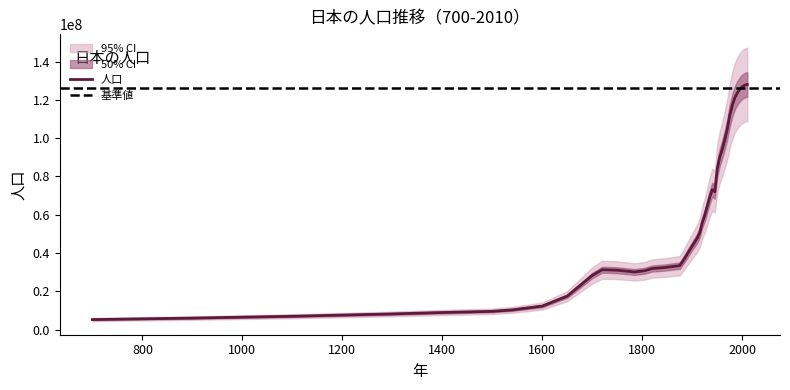

Which has a higher value, 1915 or 1300?

1915